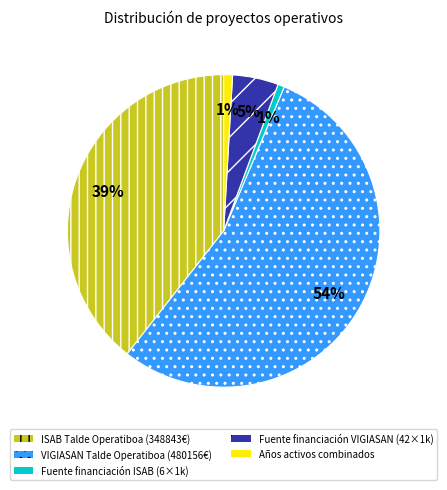

Does any single category account for the majority?

Yes